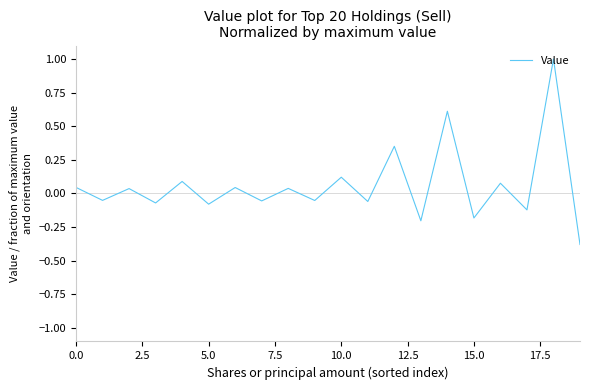

What is the difference between the maximum and minimum values?

1.4